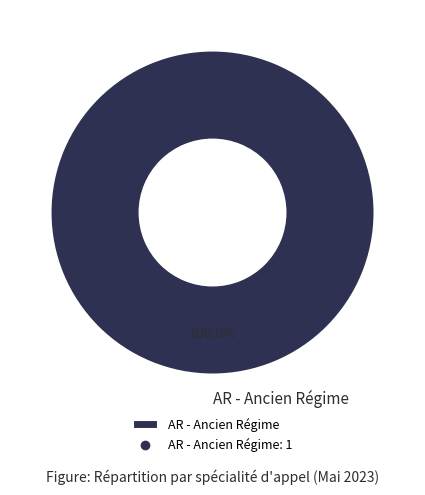

Is it true that AR - Ancien Régime is 87% of the pie?

False